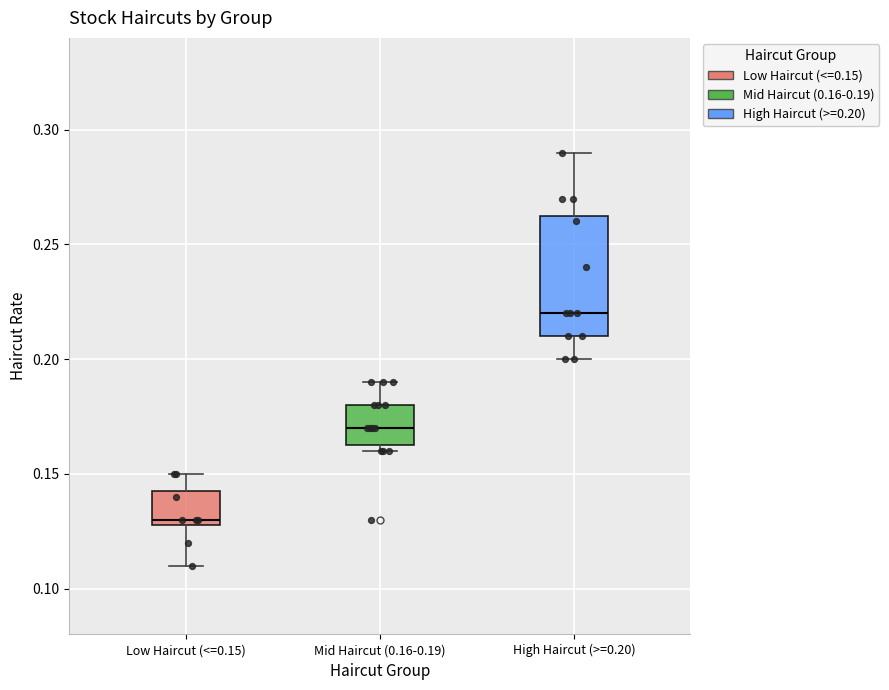

Which box has the highest median line?

High Haircut (>=0.20)